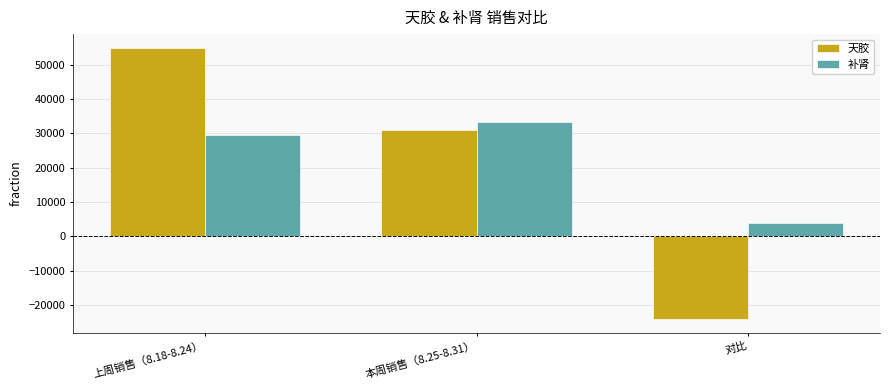

The value of 天胶 at 上周销售（8.18-8.24） is 54939.8. True or false?

True